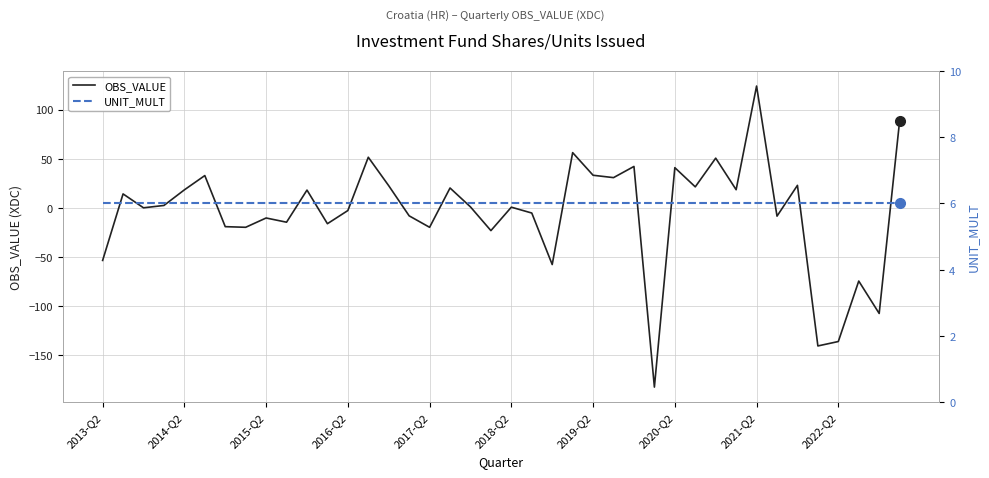

What is the highest value of the UNIT_MULT series?

6.0